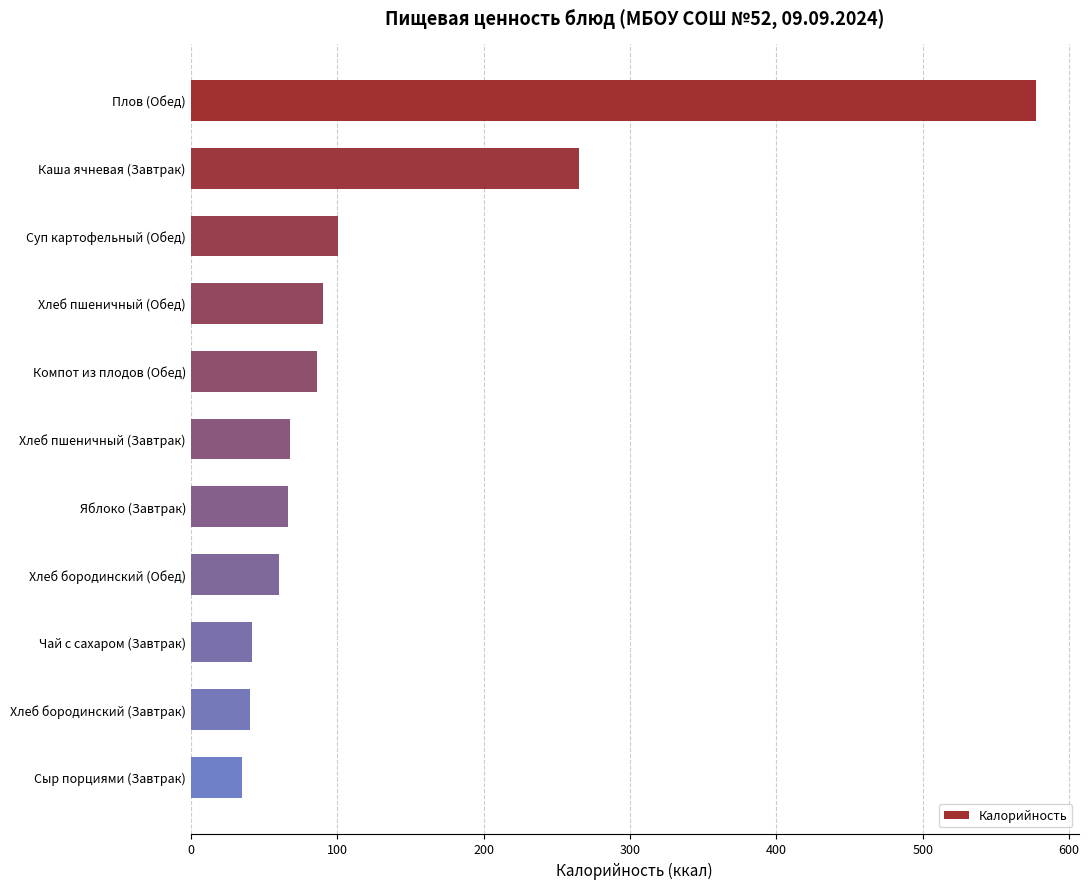

Which category has the lowest value across all series?

Сыр порциями (Завтрак)